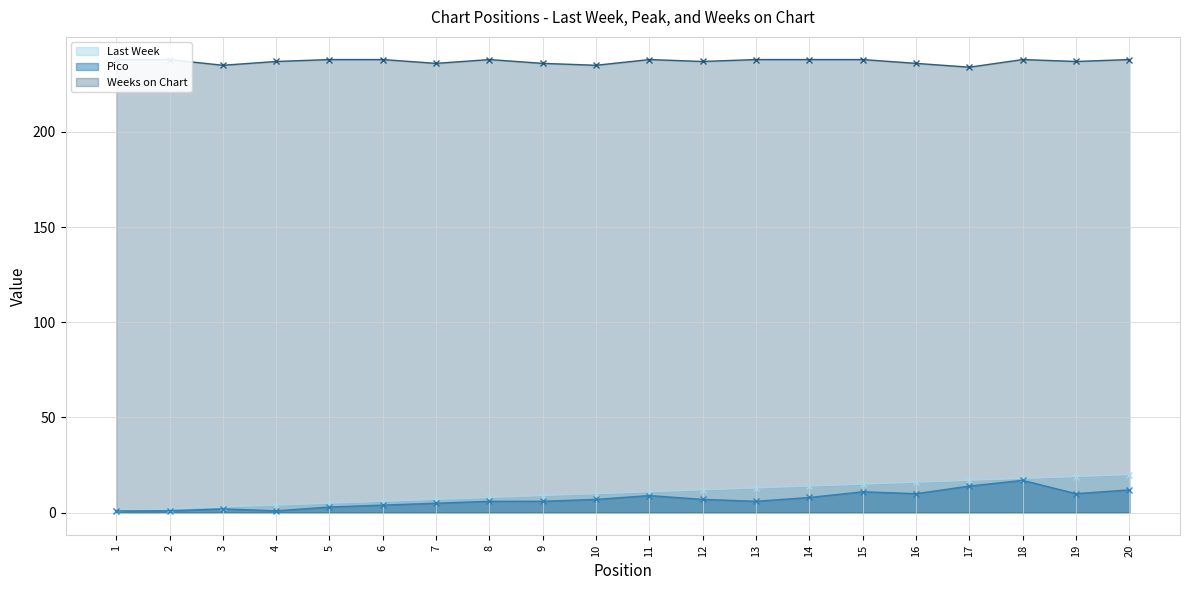

Which series has the widest spread of values?

Last Week